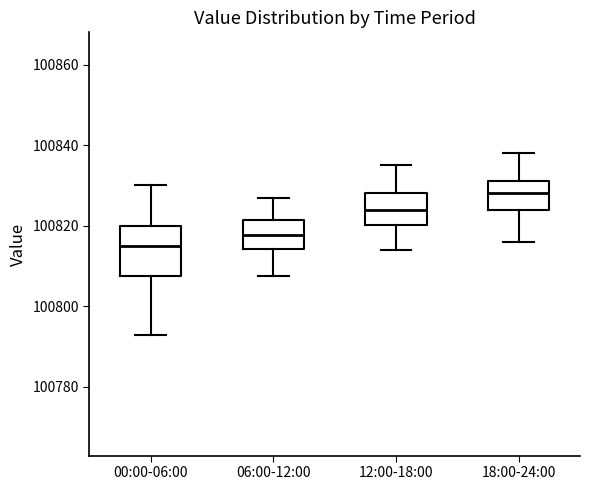

Reading left to right, transcribe this box plot: for each box, give where its median line is, the range the box spans, and where its two whiskers end, as read against the y-axis. The values are not printed on the chart, so give them approximately, as read against the axis.

00:00-06:00: median 100816, box 100808 to 100820, whiskers 100792 to 100830
06:00-12:00: median 100818, box 100814 to 100822, whiskers 100808 to 100826
12:00-18:00: median 100824, box 100820 to 100828, whiskers 100814 to 100836
18:00-24:00: median 100828, box 100824 to 100832, whiskers 100816 to 100838